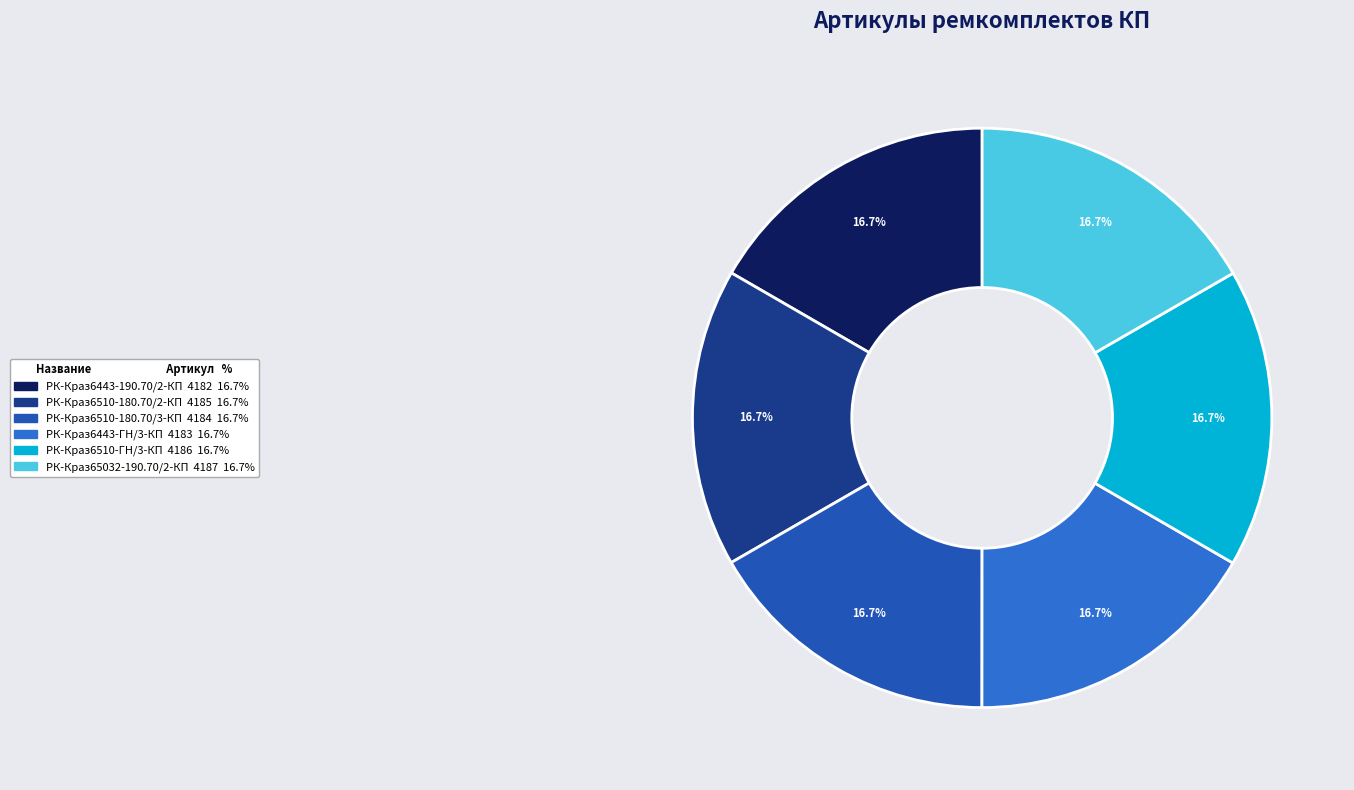

Is it true that РК-Краз65032-190.70/2-КП is 17% of the pie?

True